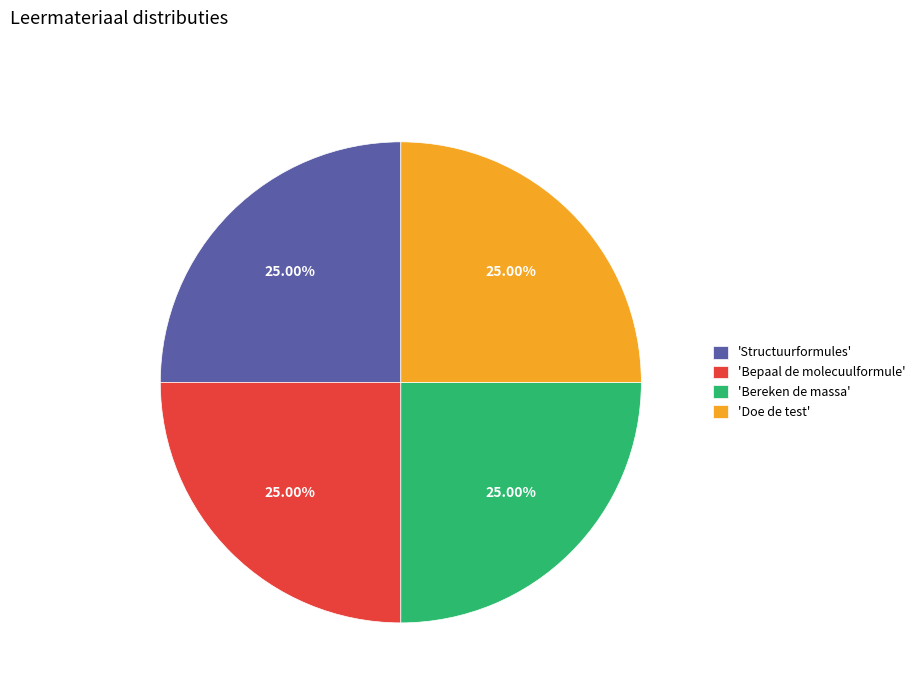

Is 'Bereken de massa' the majority of the pie?

No